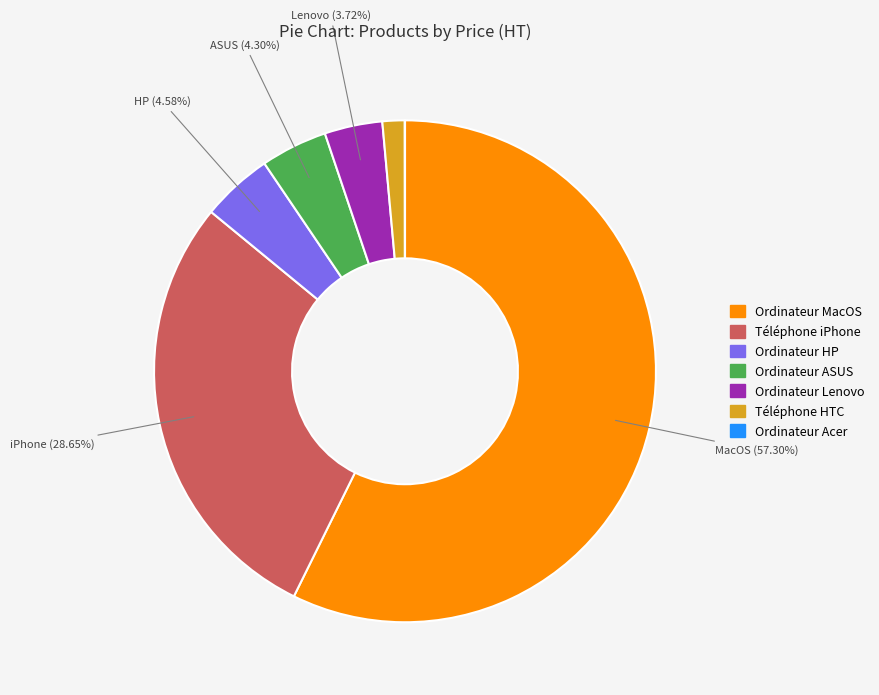

Which slice is the largest?

Ordinateur MacOS